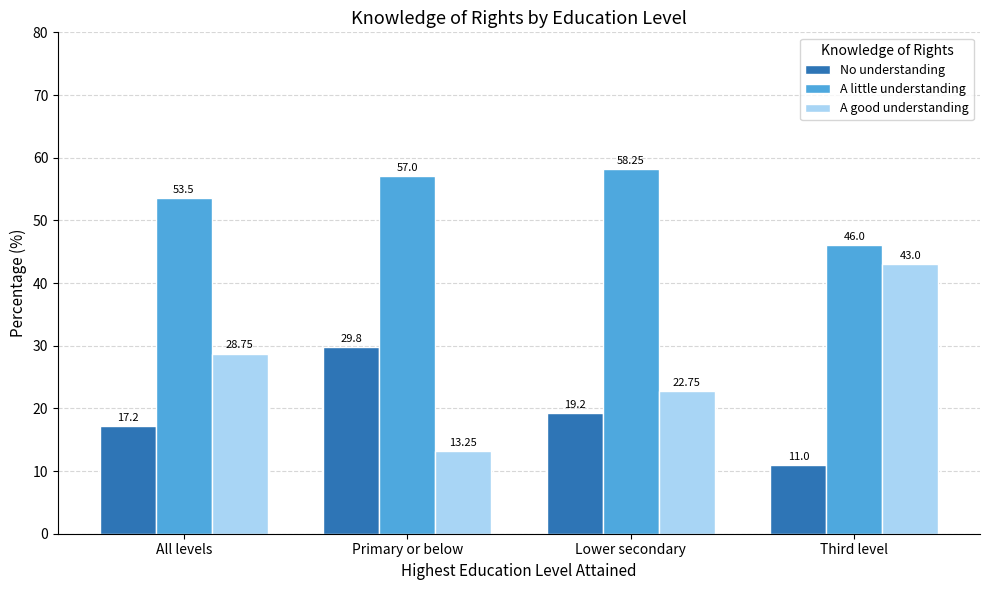

Which series has the largest range (max minus min)?

A good understanding